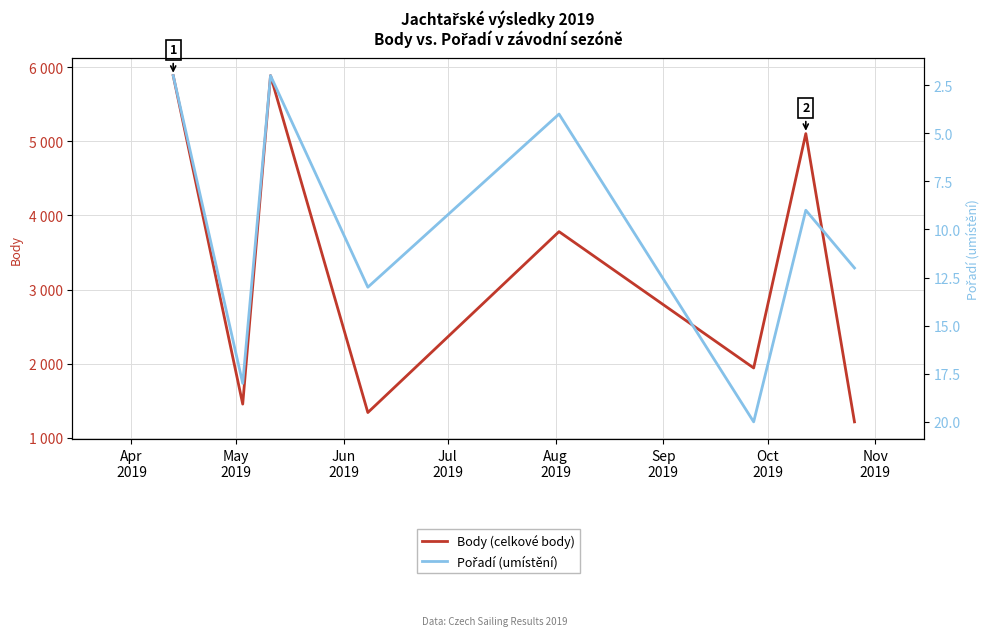

What is the value of the Pořadí (umístění) point at the 7th from the left?

9